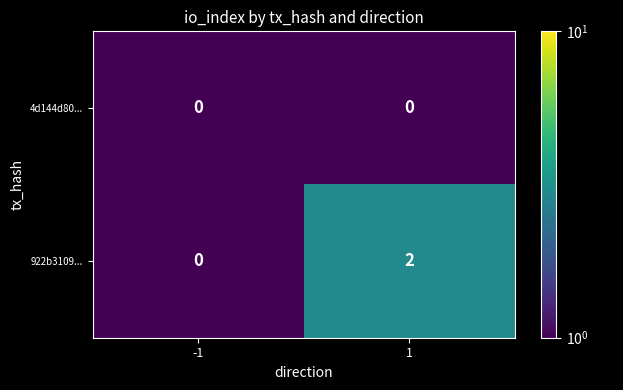

Which series has the largest range (max minus min)?

922b3109...